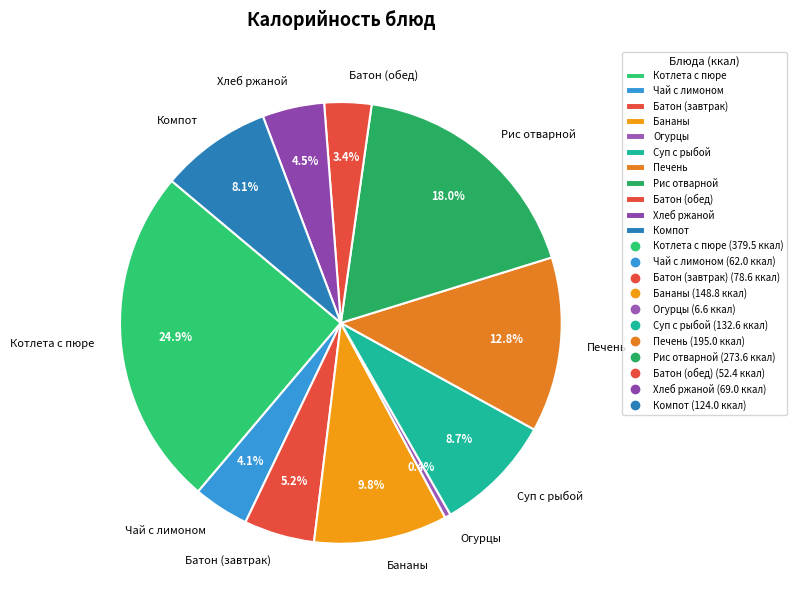

What percentage is NOT represented by Печень?

87.2%